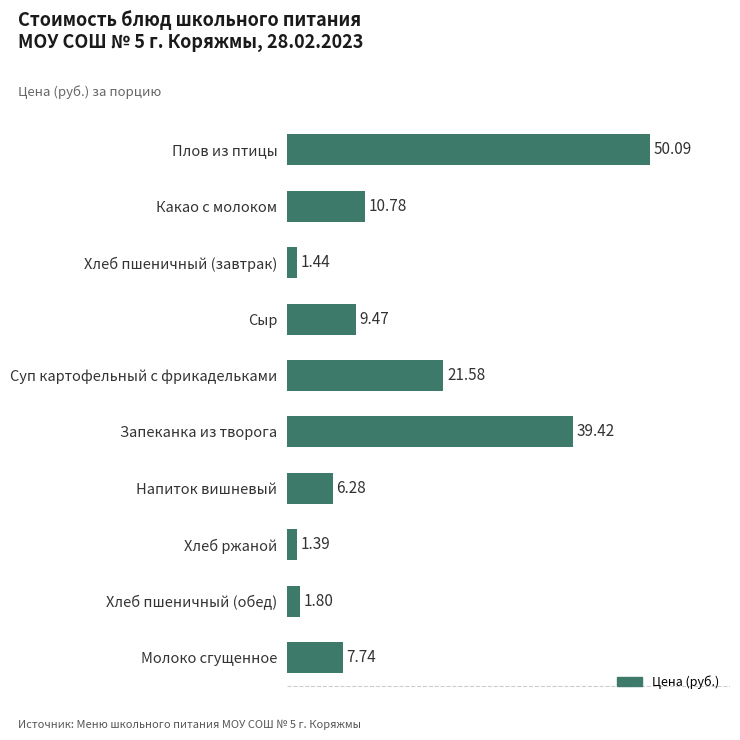

What is the change in value from Суп картофельный с фрикадельками to Напиток вишневый?

-15.3